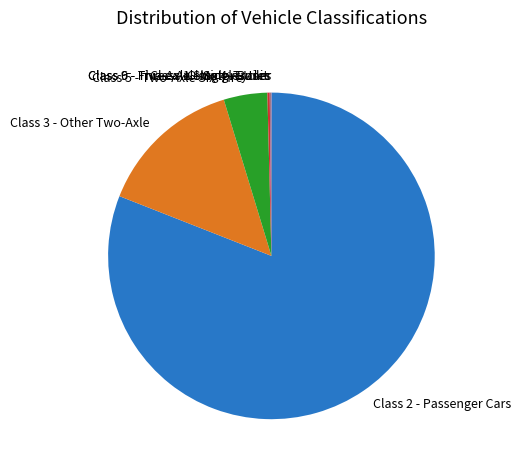

True or false: Class 2 - Passenger Cars accounts for 81% of the total.

True